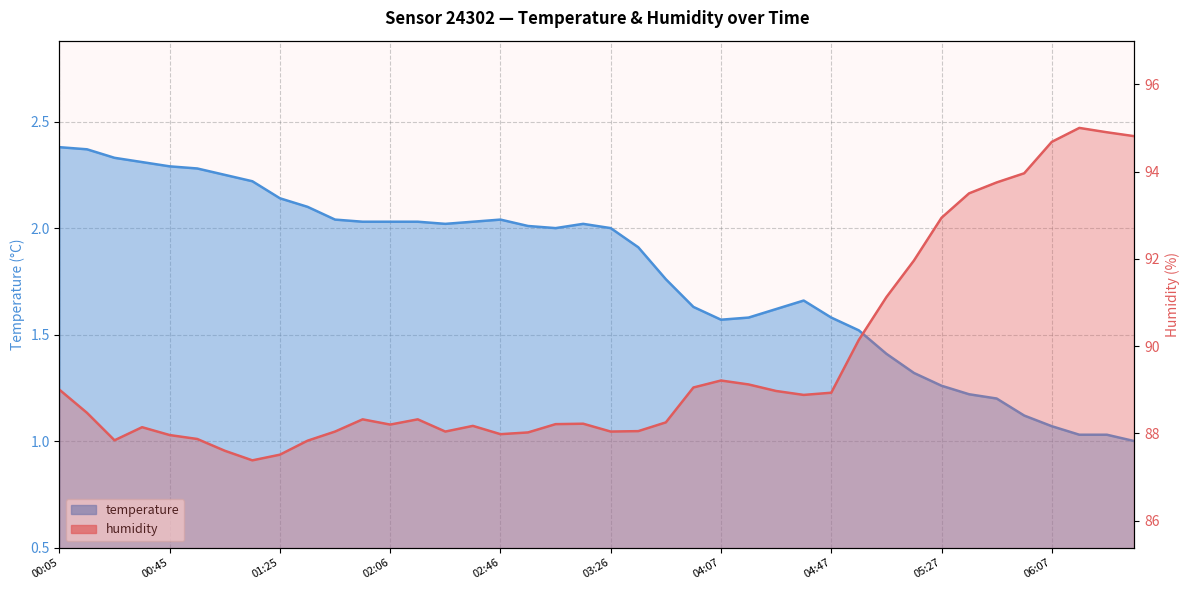

What is the sum of the humidity values at 04:07 and 03:26?

177.2